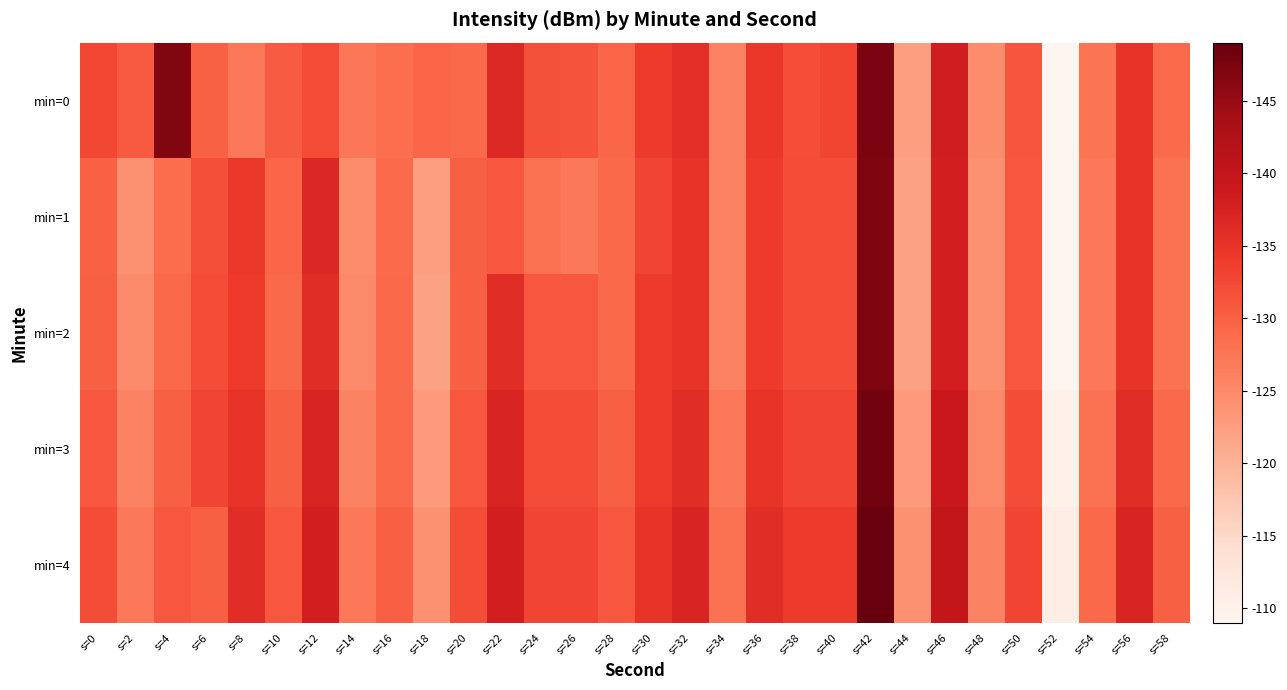

Which category has the highest value across all series?

s=42